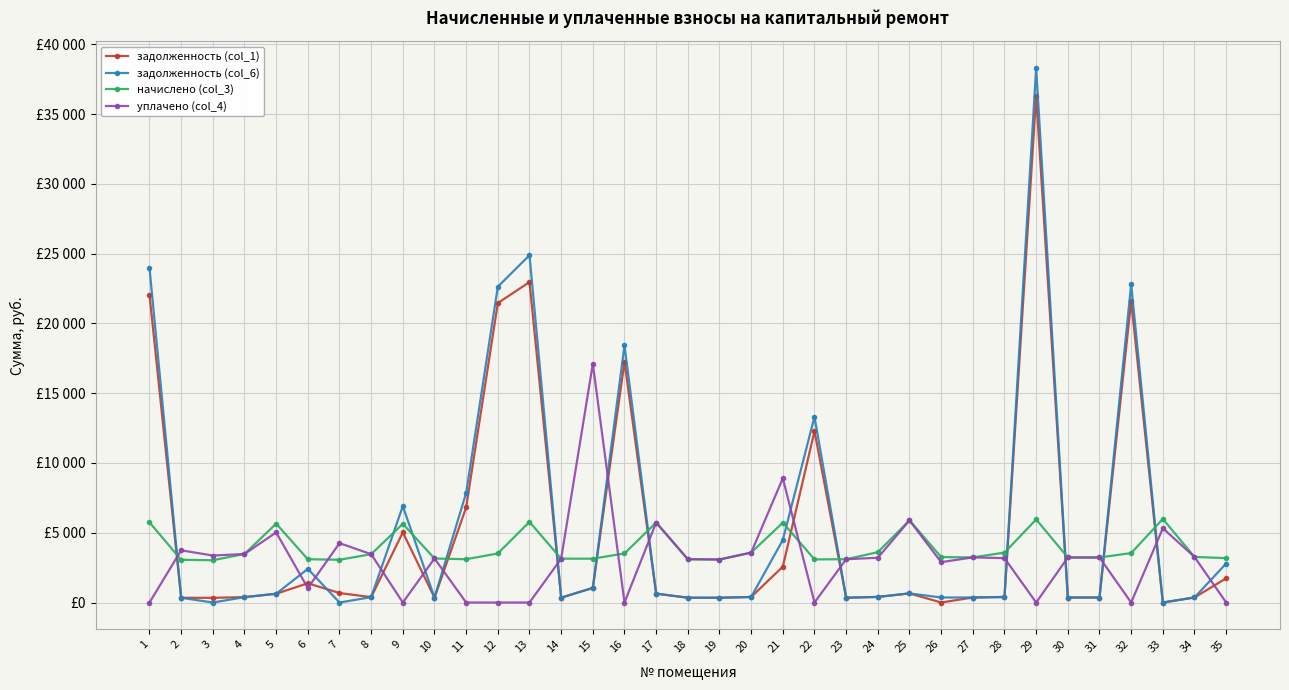

Which category has the highest value across all series?

29